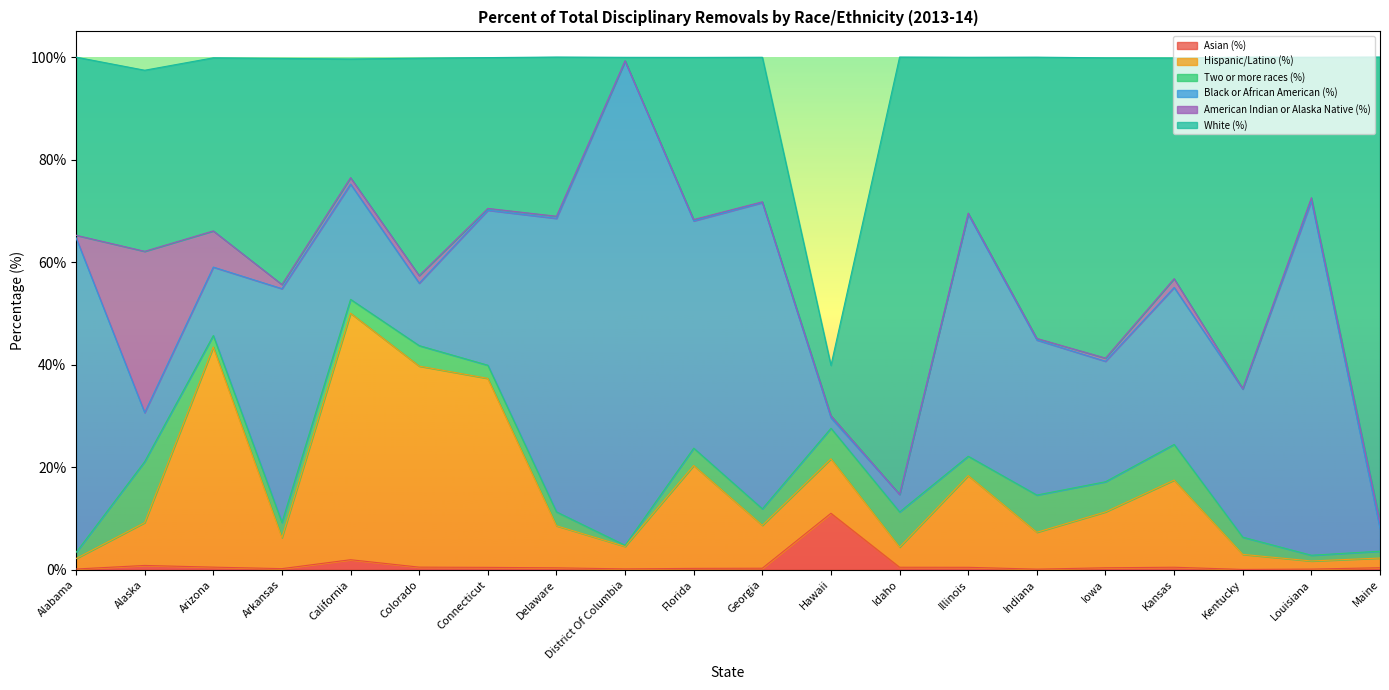

After their last crossing, which series has the higher values: White (%) or Asian (%)?

White (%)